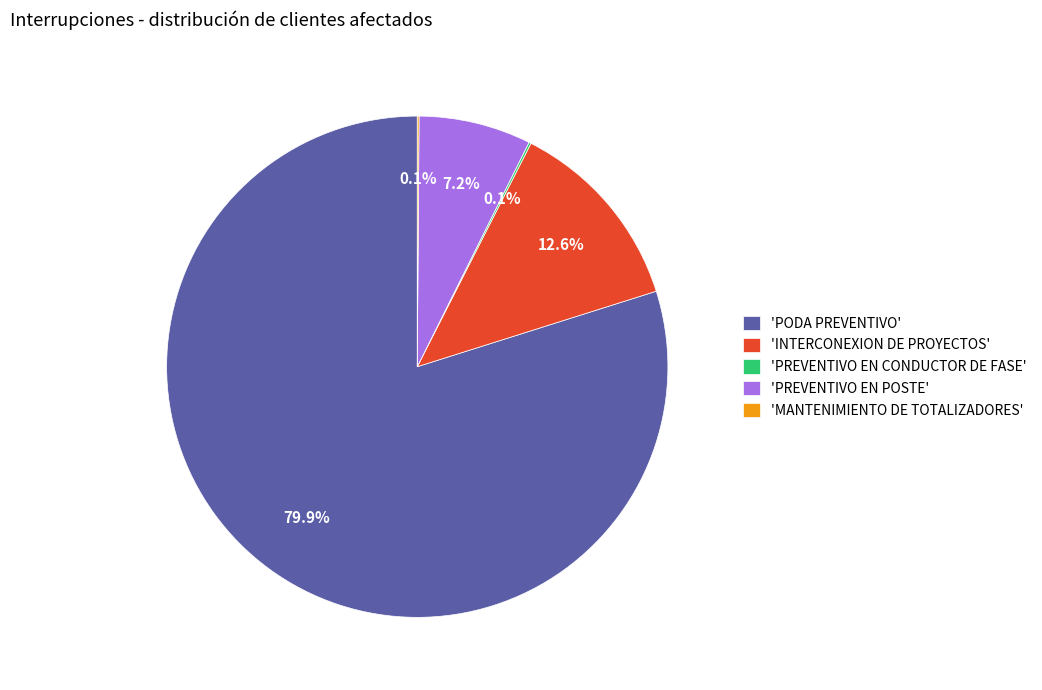

Which category has the biggest portion of the pie?

'PODA PREVENTIVO'